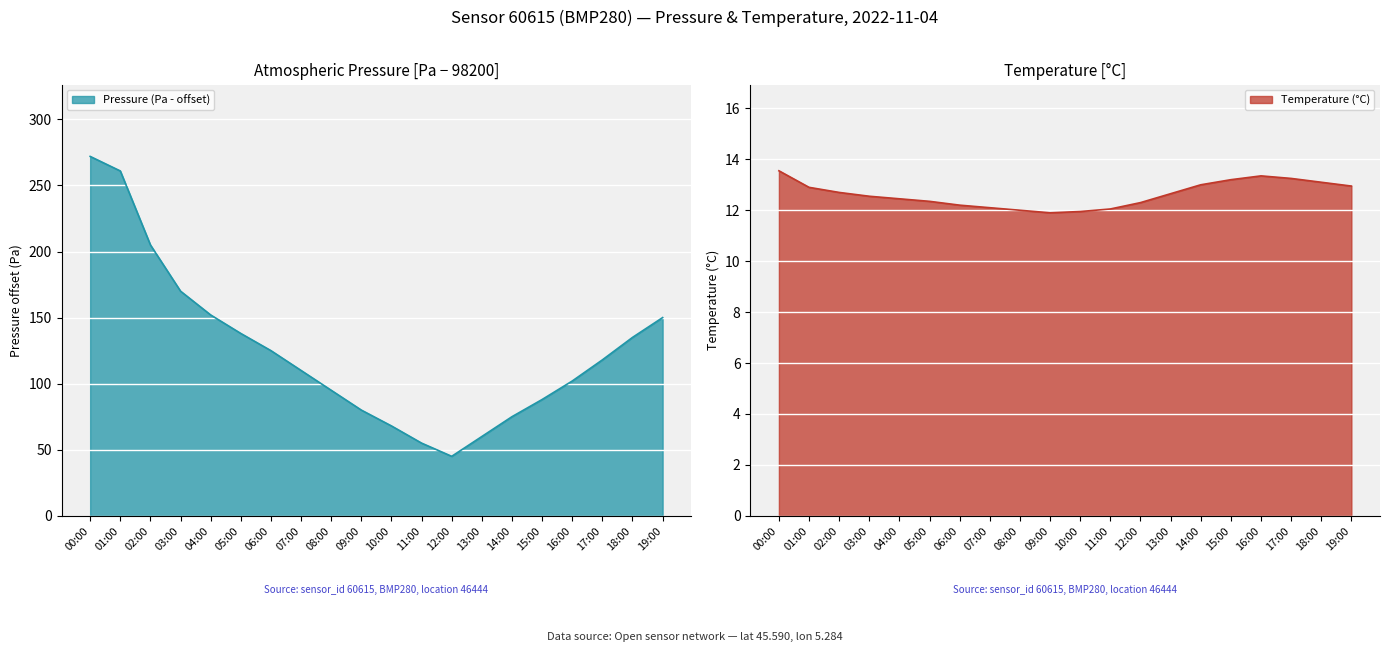

What is the value of the Pressure (Pa) point at the 15th from the left?

75.0